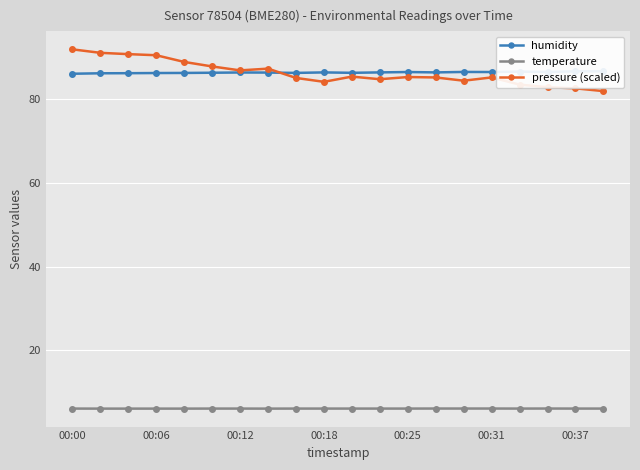

How many series are shown in this chart?

3